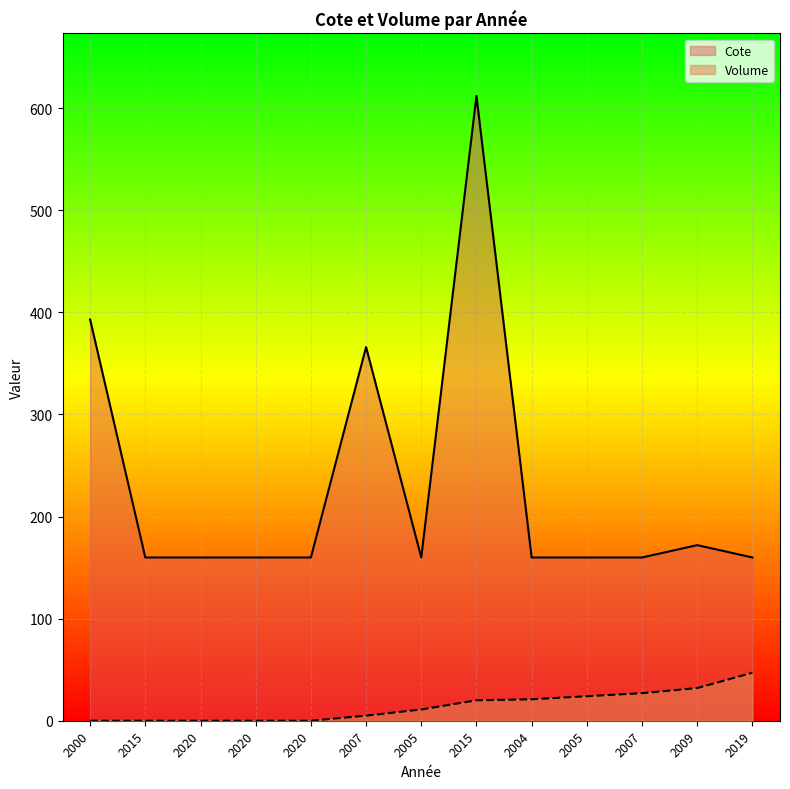

What is the maximum value for Volume?

47.0